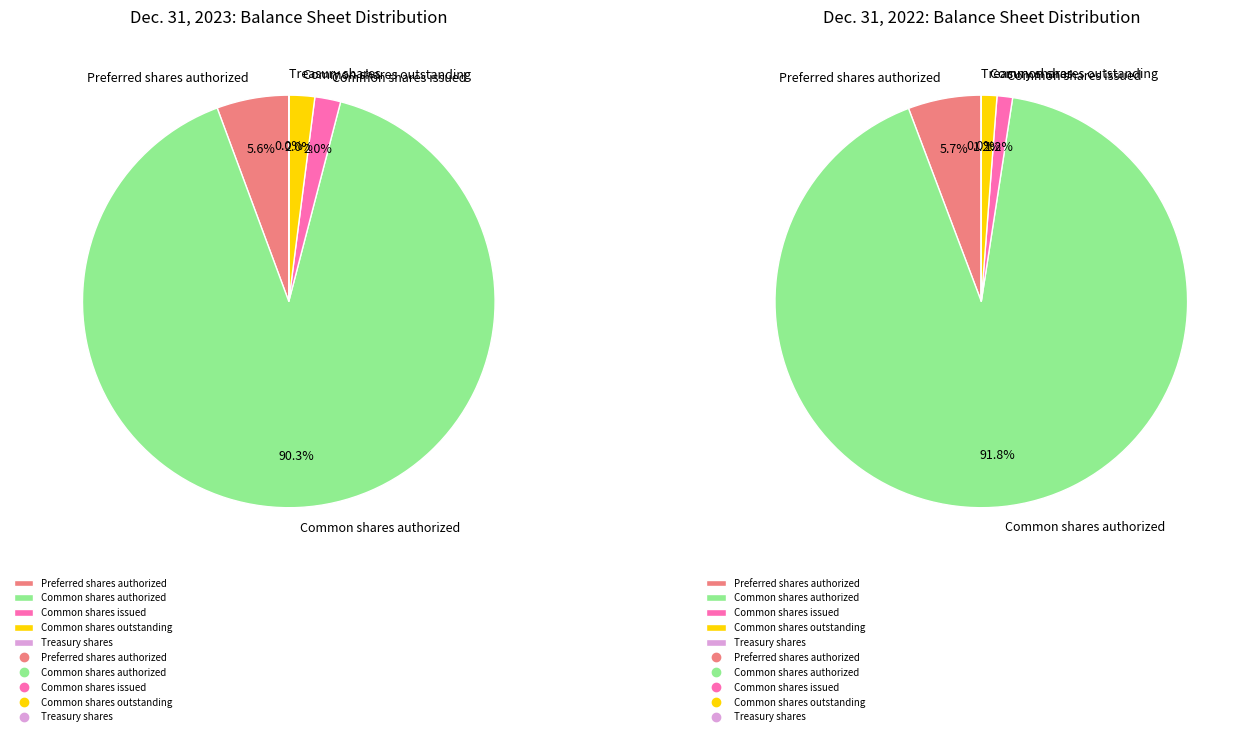

Is there any slice that represents more than half of the pie?

Yes